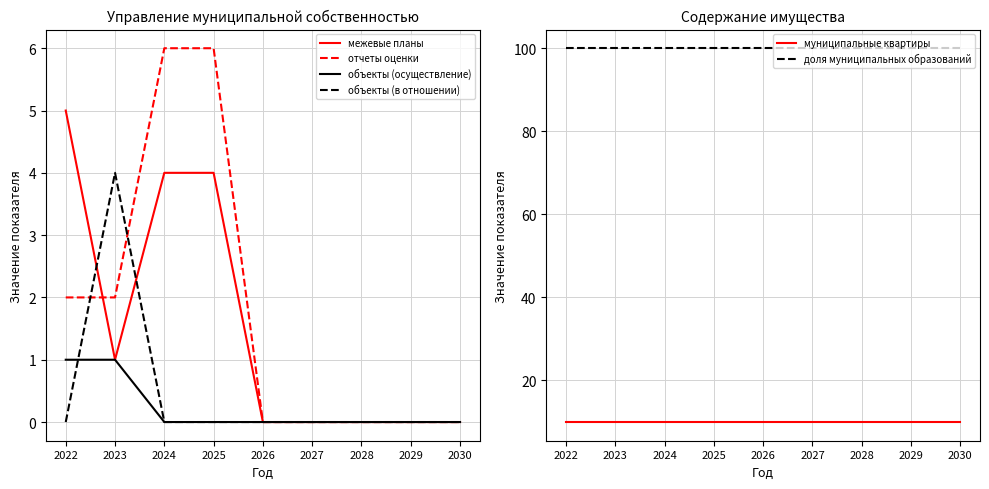

List the labels in order of доля муниципальных образований value, smallest first.

2022, 2023, 2024, 2025, 2026, 2027, 2028, 2029, 2030